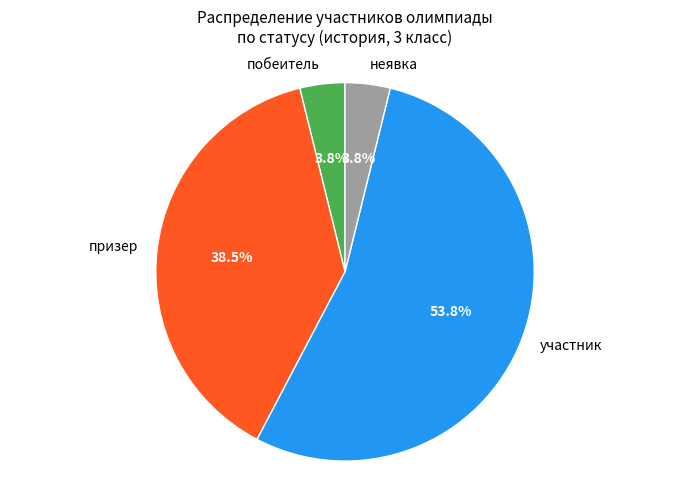

Is there a majority slice in this chart?

Yes